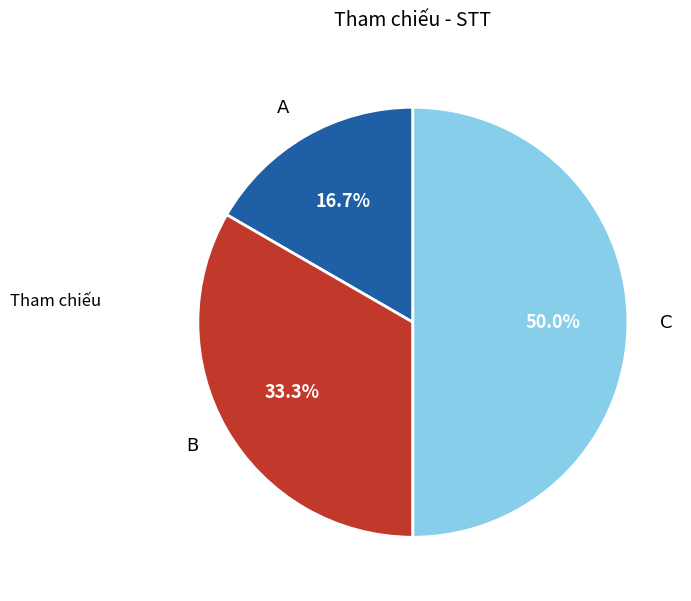

Between B and C, which is larger?

C